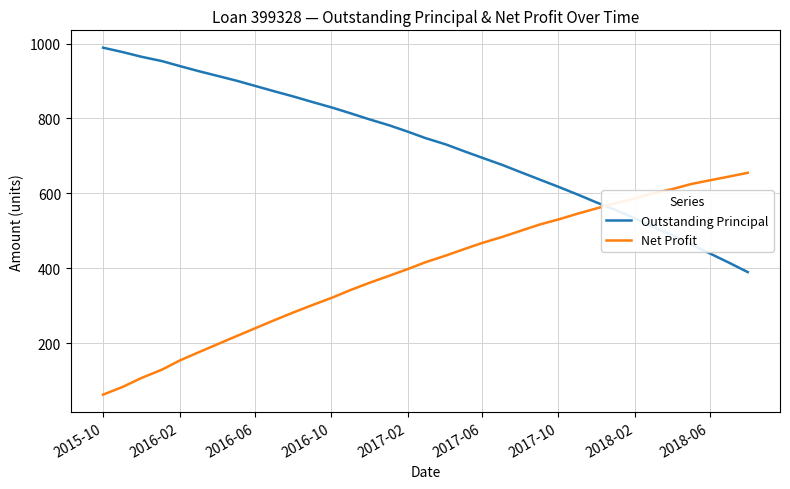

How many intersections are there between Net Profit and Outstanding Principal?

1